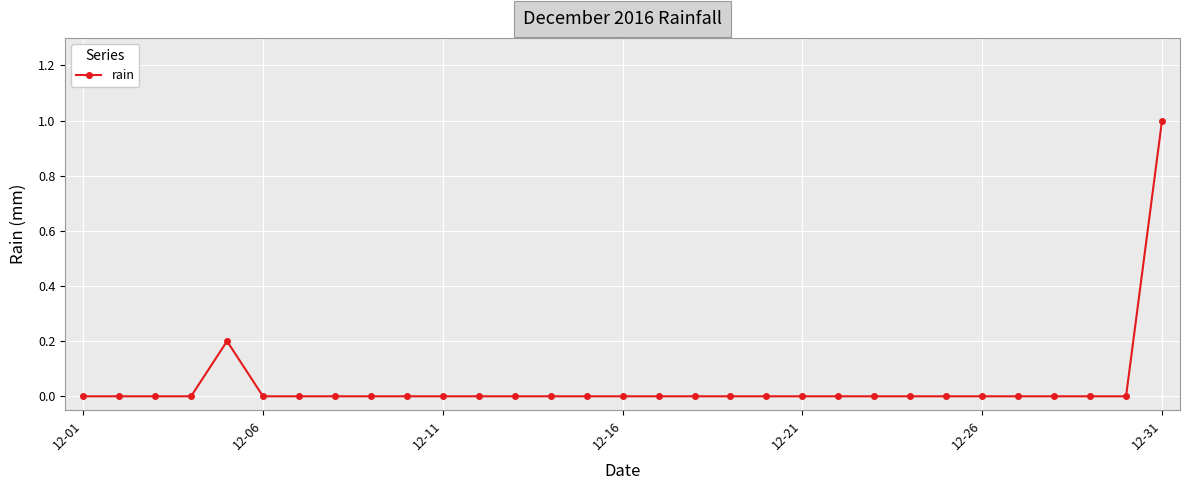

What is the maximum value shown in the chart?

1.0